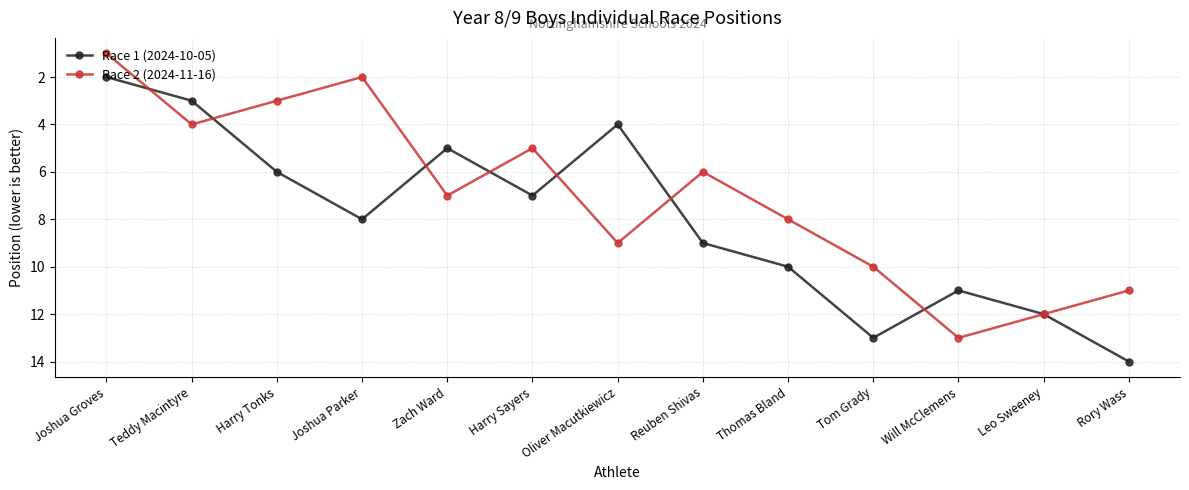

Reading left to right, list all the values displayed in this chart.

Race 1 (2024-10-05): Joshua Groves=2	Teddy Macintyre=3	Harry Tonks=6	Joshua Parker=8	Zach Ward=5	Harry Sayers=7	Oliver Macutkiewicz=4	Reuben Shivas=9	Thomas Bland=10	Tom Grady=13	Will McClemens=11	Leo Sweeney=12	Rory Wass=14
Race 2 (2024-11-16): Joshua Groves=1	Teddy Macintyre=4	Harry Tonks=3	Joshua Parker=2	Zach Ward=7	Harry Sayers=5	Oliver Macutkiewicz=9	Reuben Shivas=6	Thomas Bland=8	Tom Grady=10	Will McClemens=13	Leo Sweeney=12	Rory Wass=11